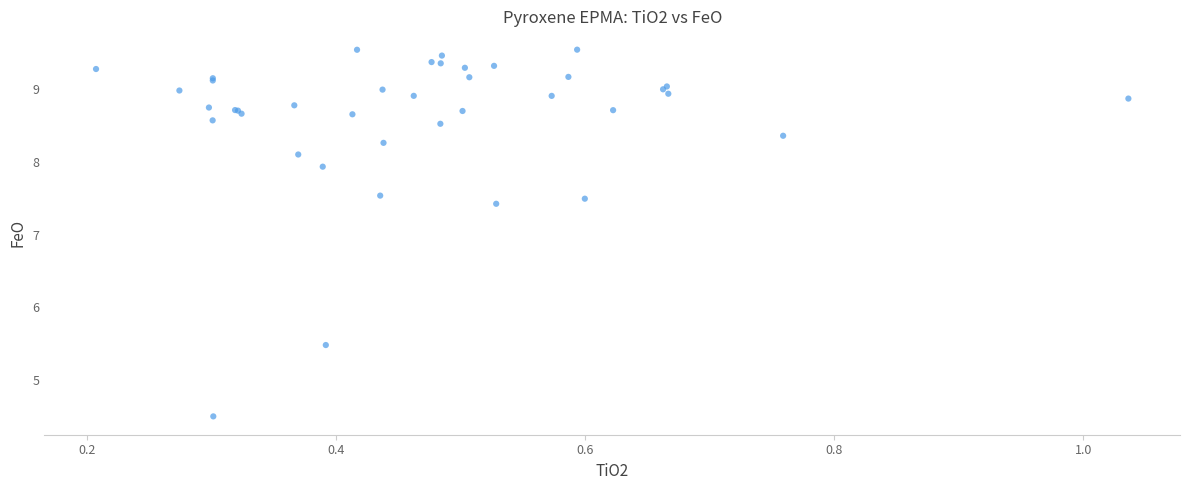

What Y value in the scatter plot is closest to 7?

7.4